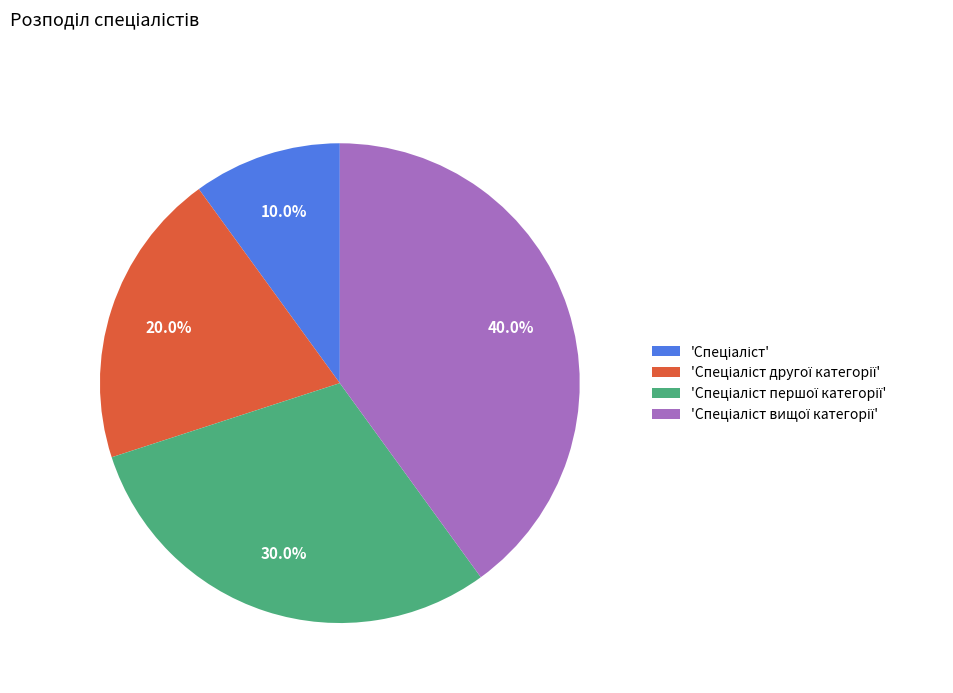

Is there any slice that represents more than half of the pie?

No